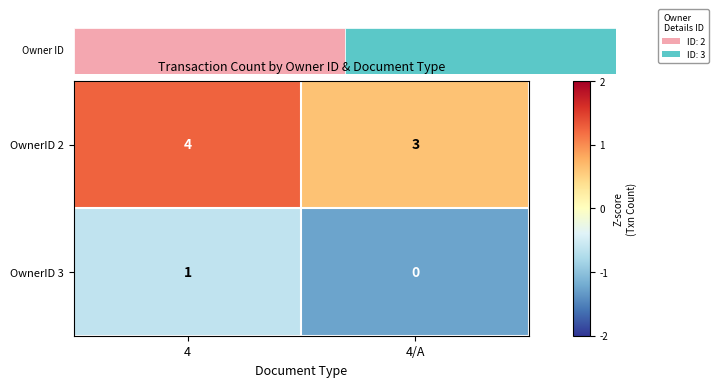

At how many categories does at least one series exceed 1?

2